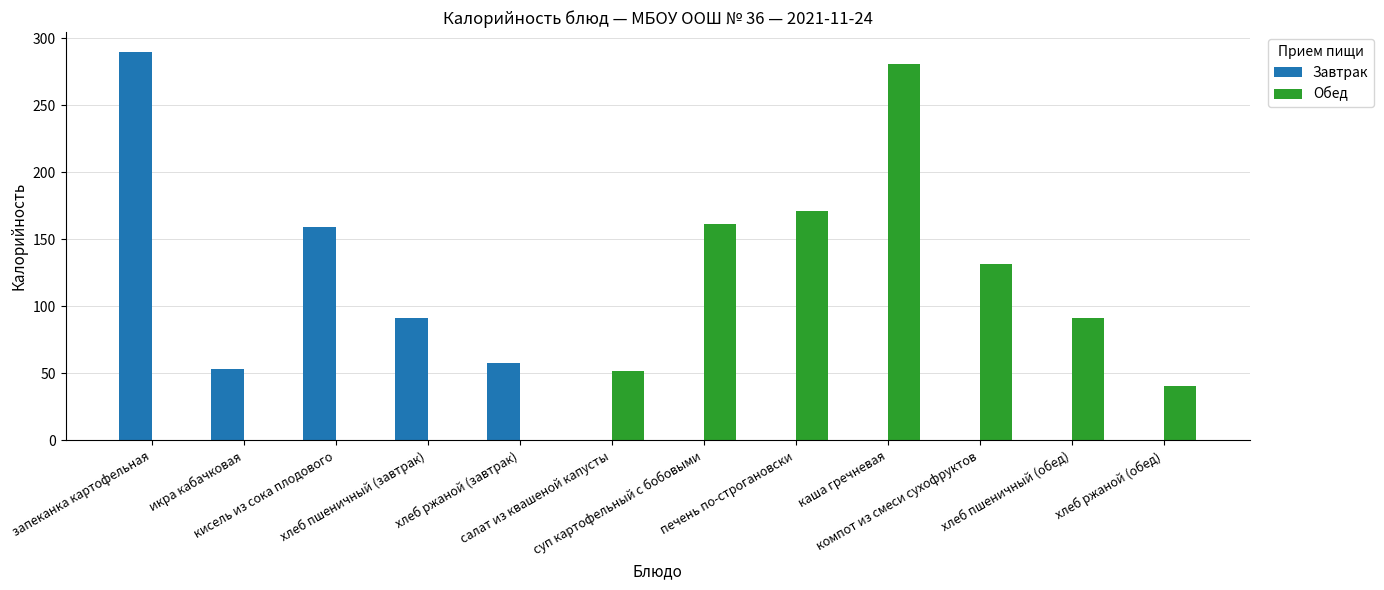

What is the maximum value shown in the chart?

290.1